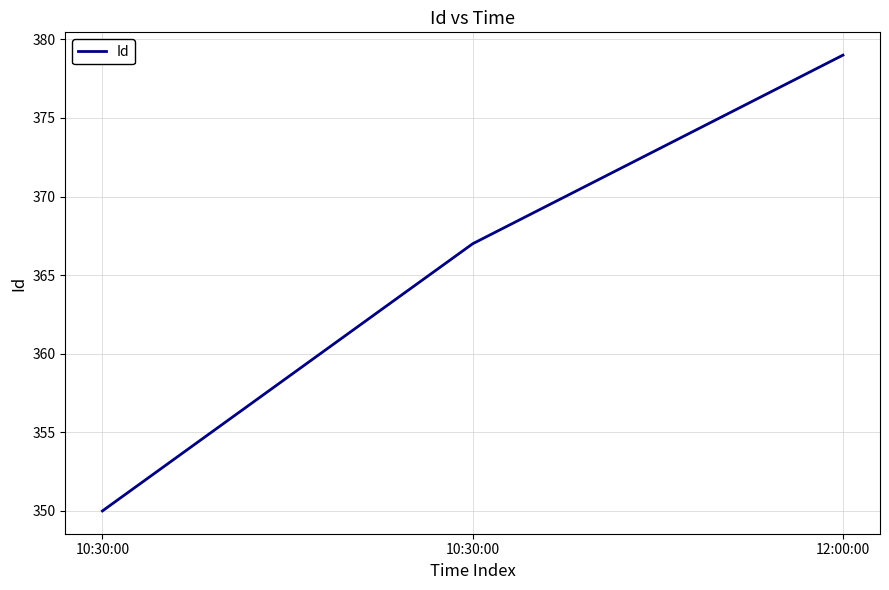

Count the values in the range 350 to 379.

3